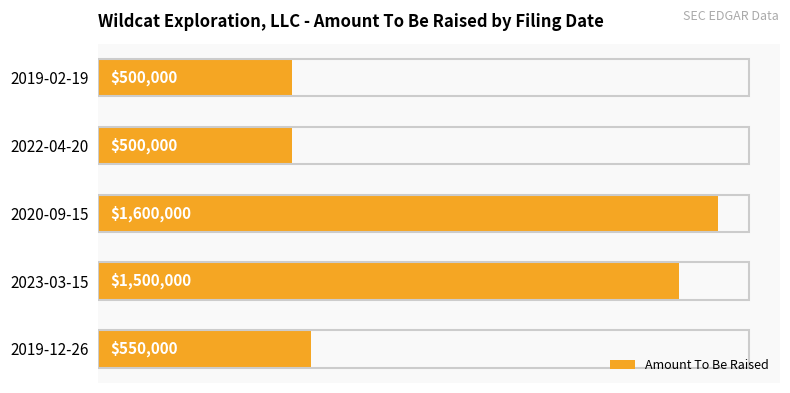

What is the difference between the maximum and minimum values?

1100000